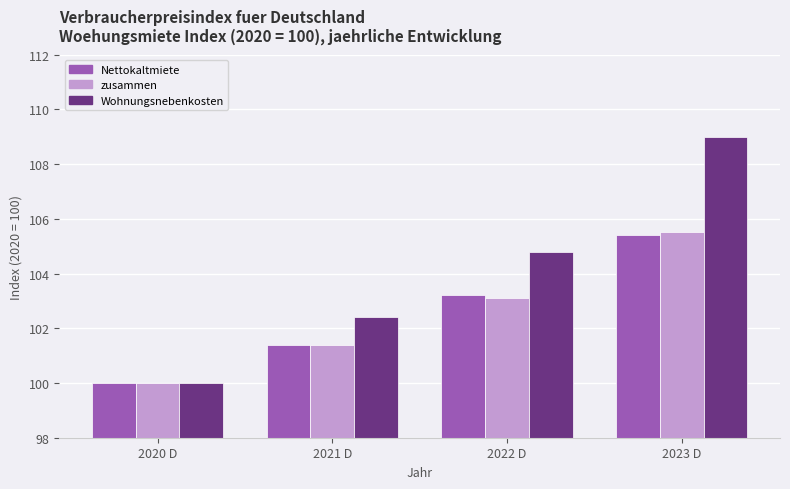

List the labels in order of Nettokaltmiete value, smallest first.

2020 D, 2021 D, 2022 D, 2023 D